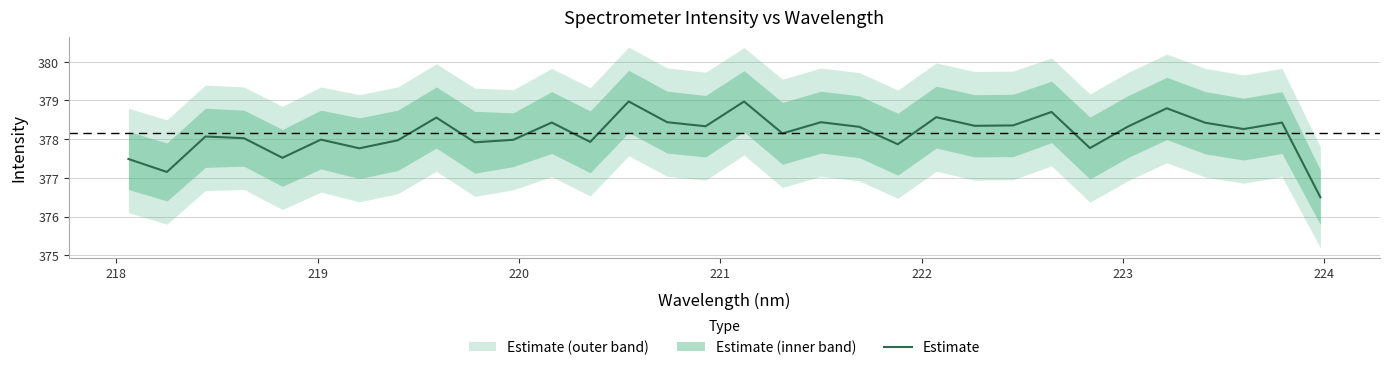

What is the lowest value of the Estimate series?

376.5